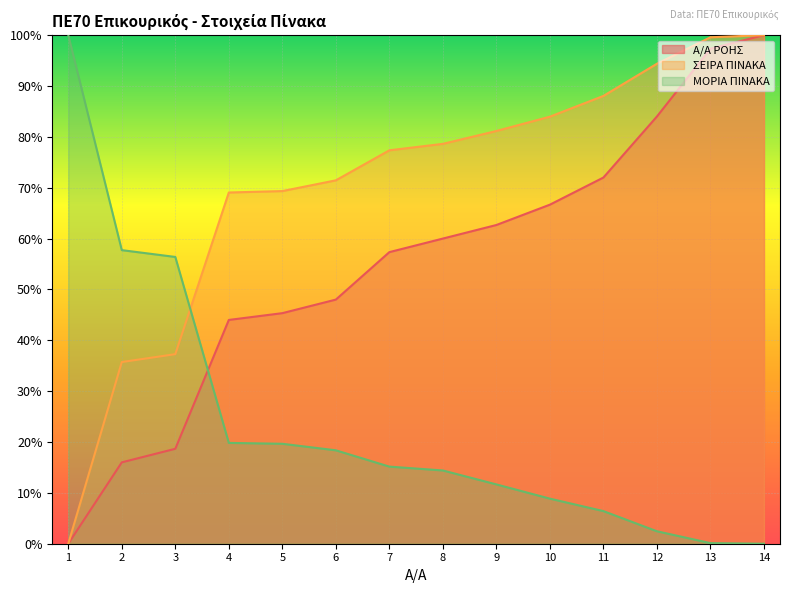

How many positive values does the ΜΟΡΙΑ ΠΙΝΑΚΑ series have?

13